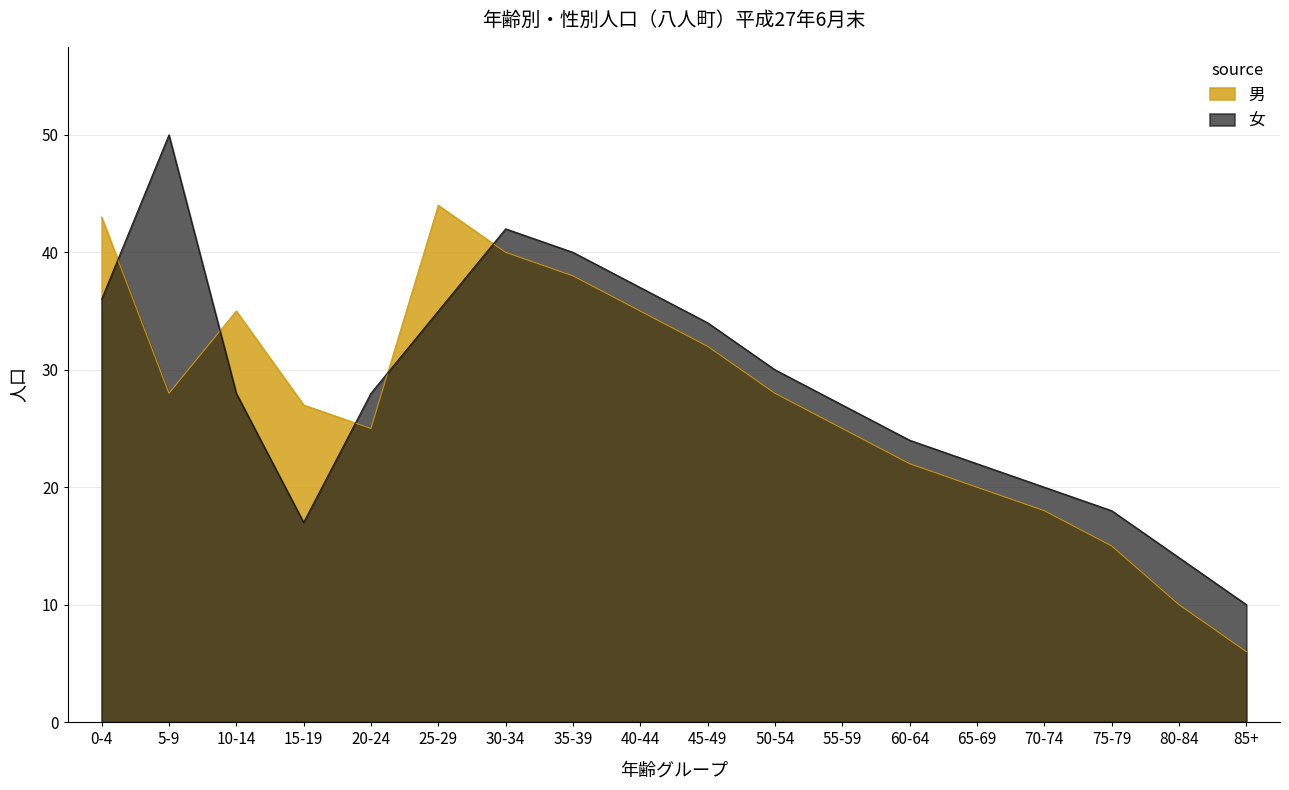

In 男, how many points are lower than both neighbors (excluding endpoints)?

2